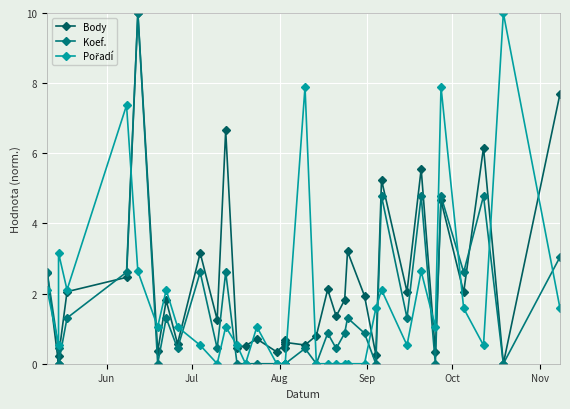

In Body, how many points are lower than both neighbors (excluding endpoints)?

14